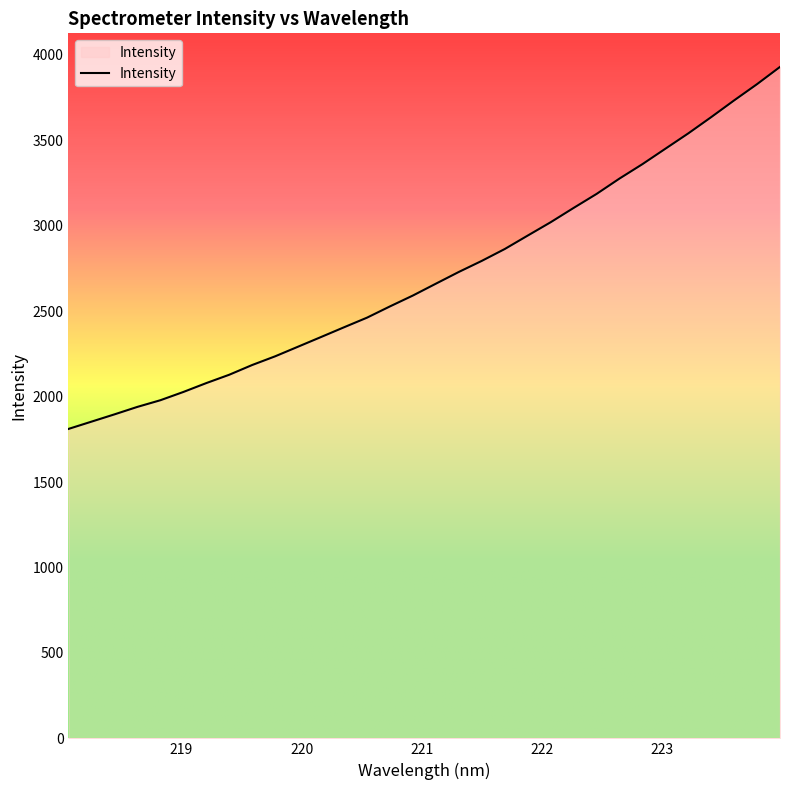

What is the maximum value shown in the chart?

3928.8